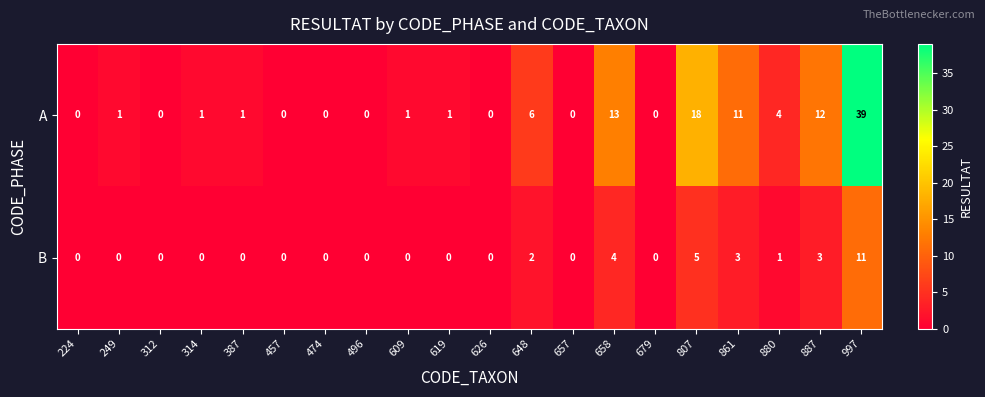

What is the difference between the maximum and minimum values in the B series?

11